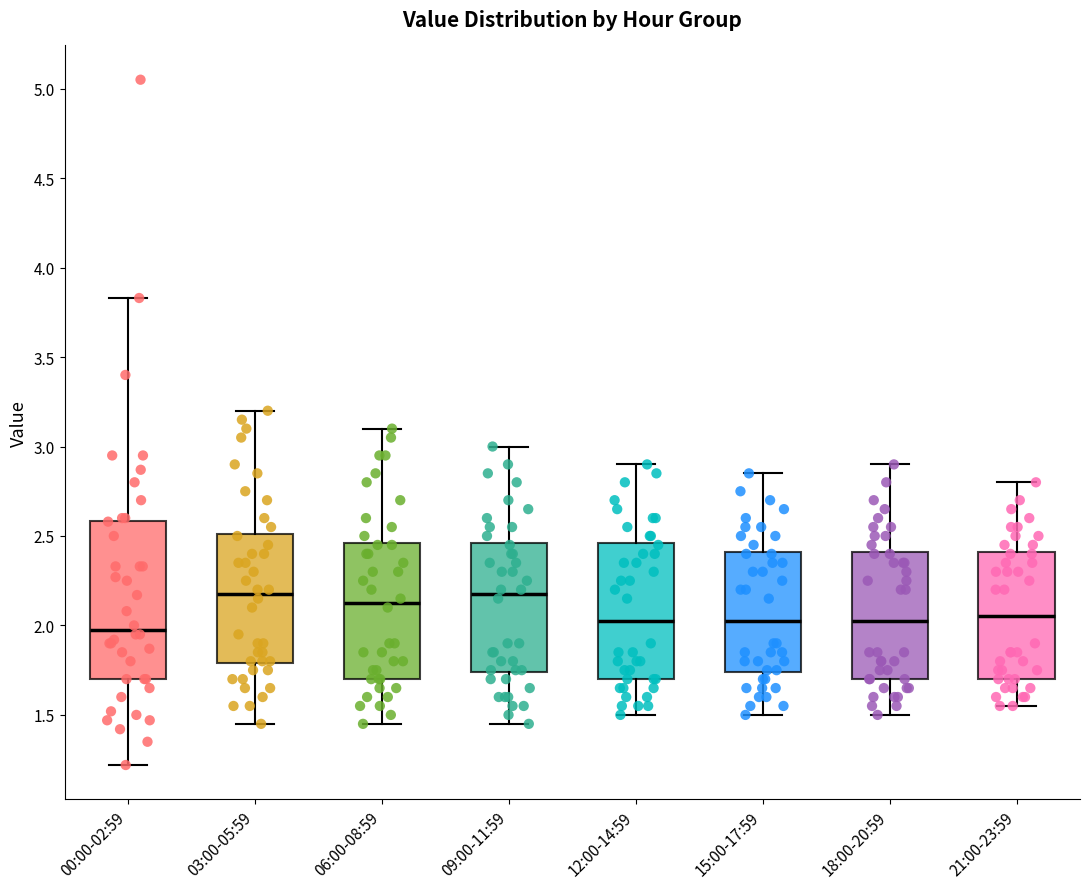

Reading left to right, transcribe this box plot: for each box, give where its median line is, the range the box spans, and where its two whiskers end, as read against the y-axis. The values are not printed on the chart, so give them approximately, as read against the axis.

00:00-02:59: median 2.00, box 1.70 to 2.60, whiskers 1.20 to 3.85
03:00-05:59: median 2.20, box 1.80 to 2.50, whiskers 1.45 to 3.20
06:00-08:59: median 2.15, box 1.70 to 2.45, whiskers 1.45 to 3.10
09:00-11:59: median 2.20, box 1.75 to 2.45, whiskers 1.45 to 3.00
12:00-14:59: median 2.05, box 1.70 to 2.45, whiskers 1.50 to 2.90
15:00-17:59: median 2.05, box 1.75 to 2.40, whiskers 1.50 to 2.85
18:00-20:59: median 2.05, box 1.70 to 2.40, whiskers 1.50 to 2.90
21:00-23:59: median 2.05, box 1.70 to 2.40, whiskers 1.55 to 2.80